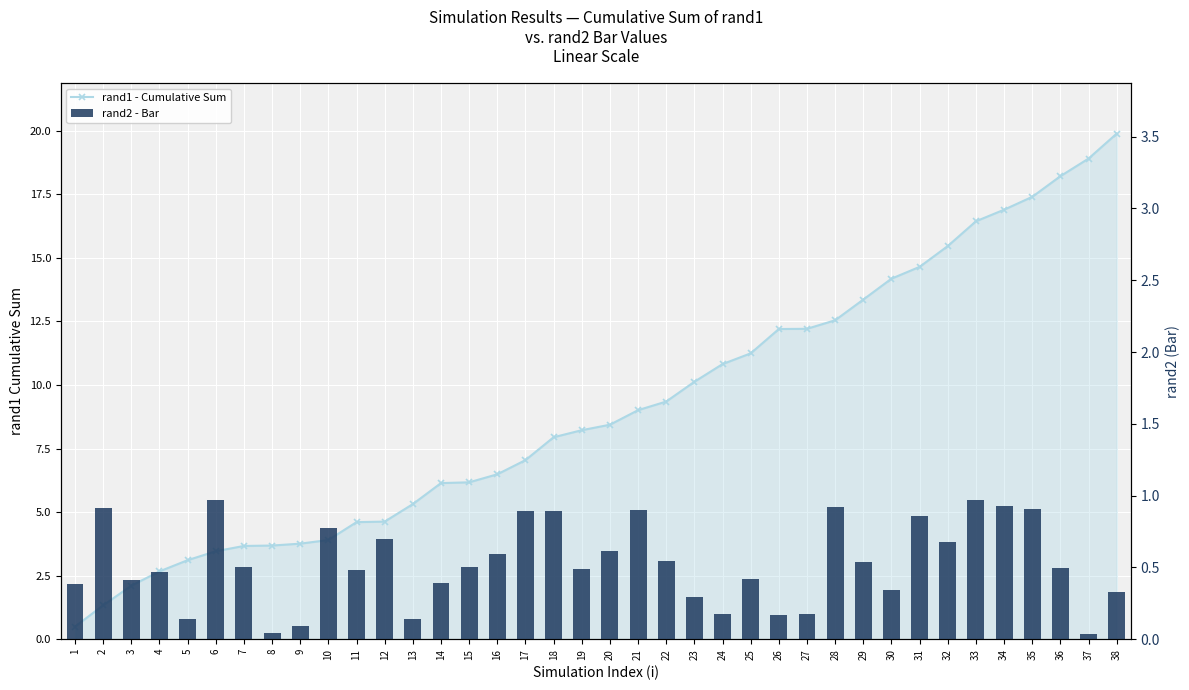

Reading left to right, transcribe all the data shown in this chart.

rand1 - Cumulative Sum: 0.5	1.3	2.1	2.7	3.1	3.5	3.7	3.7	3.8	3.9	4.6	4.6	5.3	6.1	6.2	6.5	7.0	7.9	8.2	8.4	9.0	9.3	10.1	10.8	11.2	12.2	12.2	12.5	13.4	14.2	14.6	15.5	16.4	16.9	17.4	18.2	18.9	19.9
rand2 - Bar: 0.4	0.9	0.4	0.5	0.1	1.0	0.5	0.0	0.1	0.8	0.5	0.7	0.1	0.4	0.5	0.6	0.9	0.9	0.5	0.6	0.9	0.5	0.3	0.2	0.4	0.2	0.2	0.9	0.5	0.3	0.9	0.7	1.0	0.9	0.9	0.5	0.0	0.3